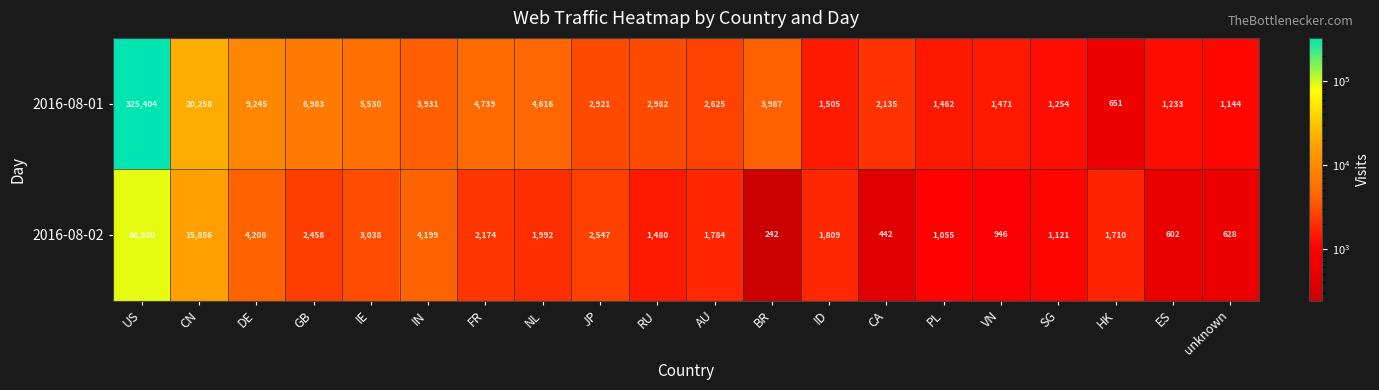

True or false: 2016-08-01 has a value of 1120 at BR.

False